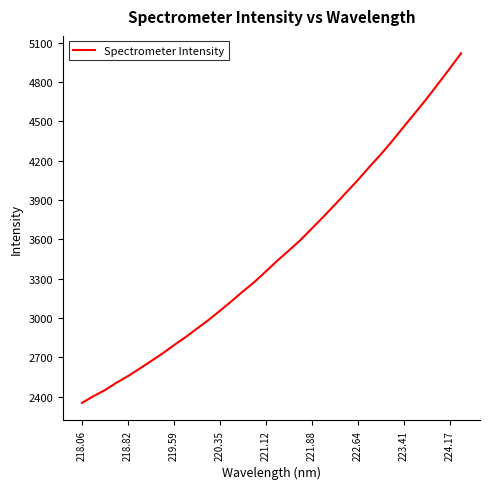

True or false: there are more than 0 points higher than both neighbors.

False